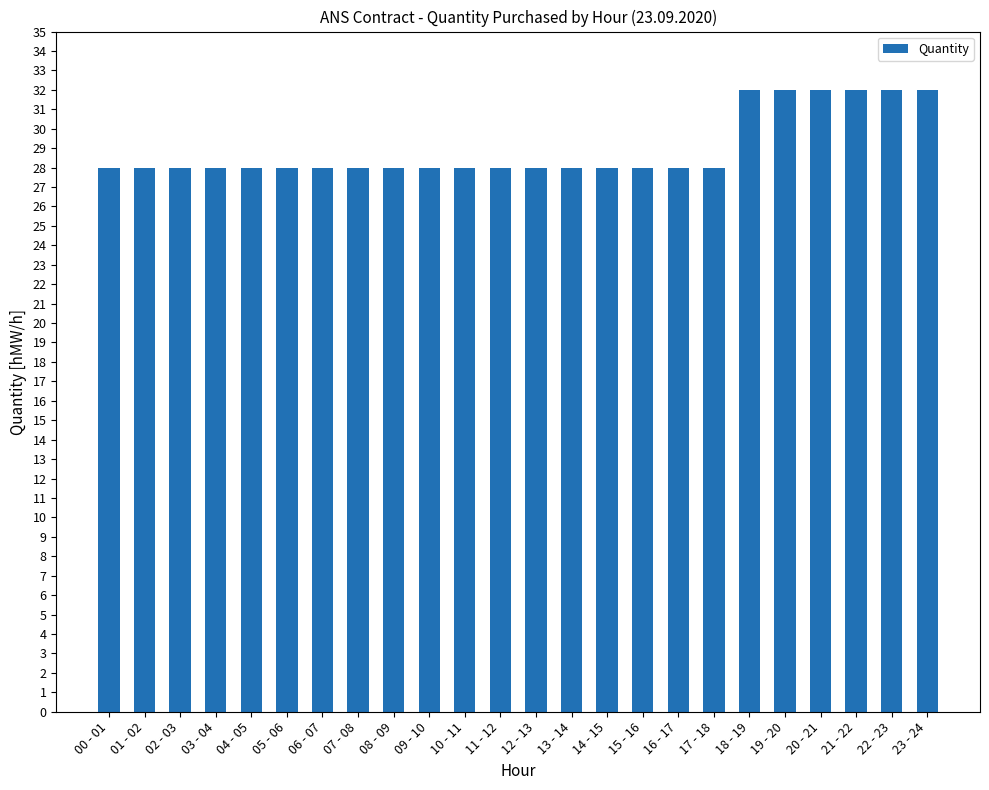

What is the difference between the maximum and minimum values?

4